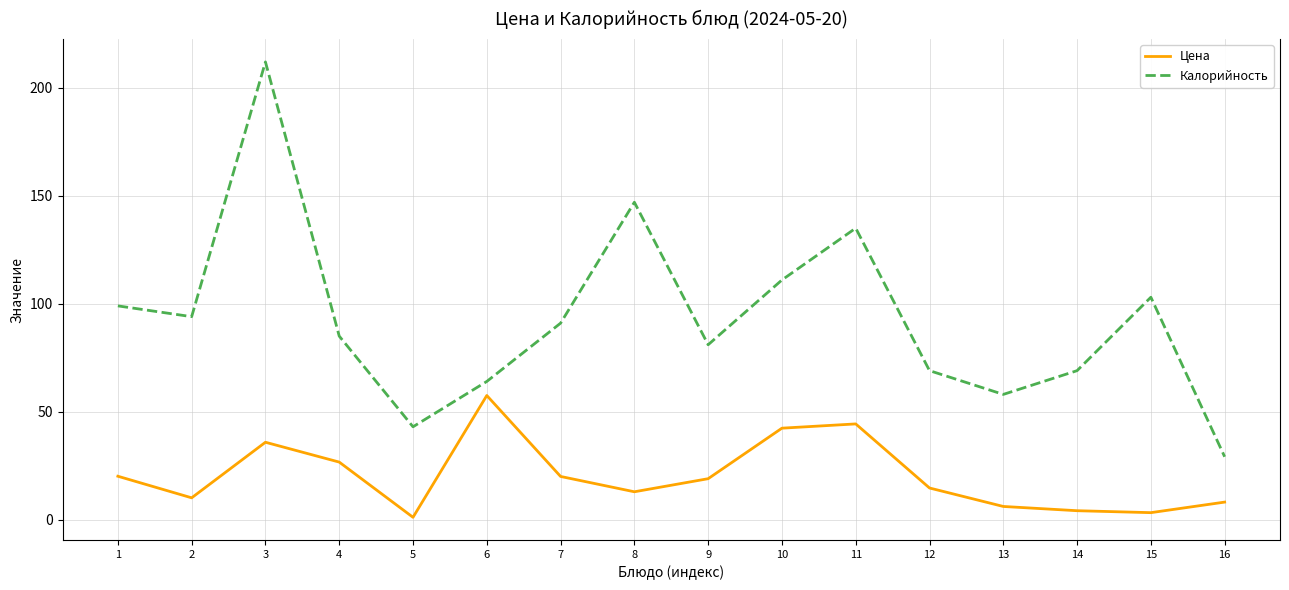

What is the difference between the highest and lowest values at 7?

71.0